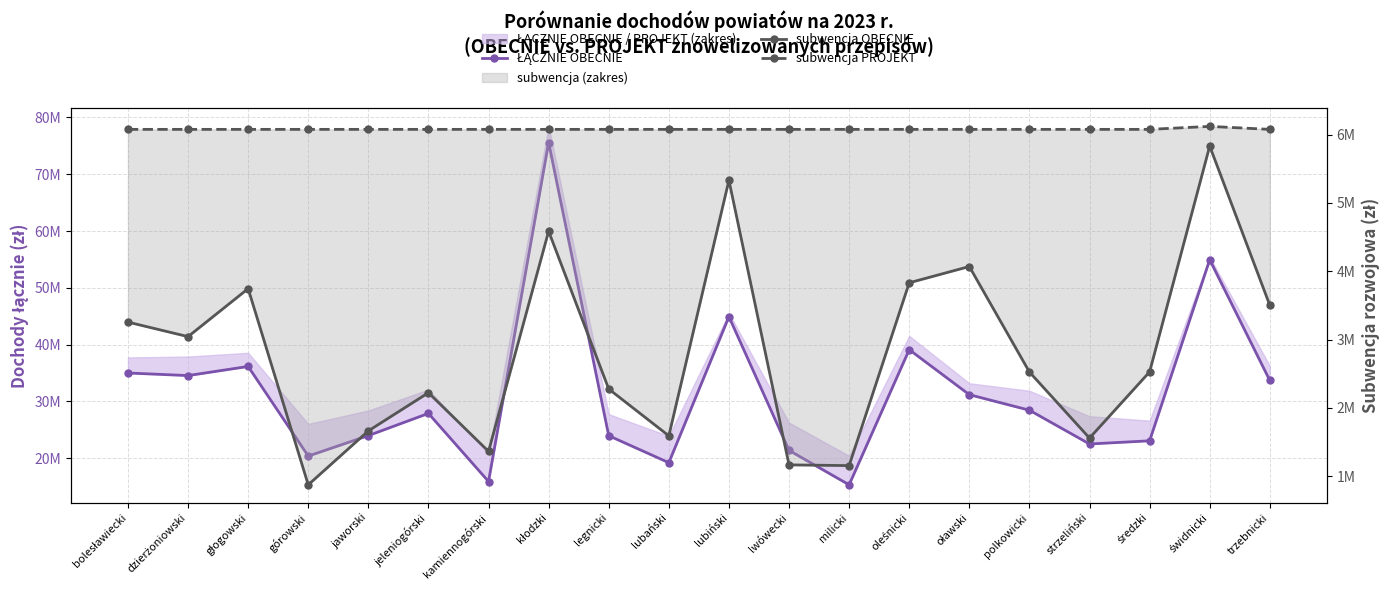

What is the sum of all ŁĄCZNIE OBECNIE values?

627286077